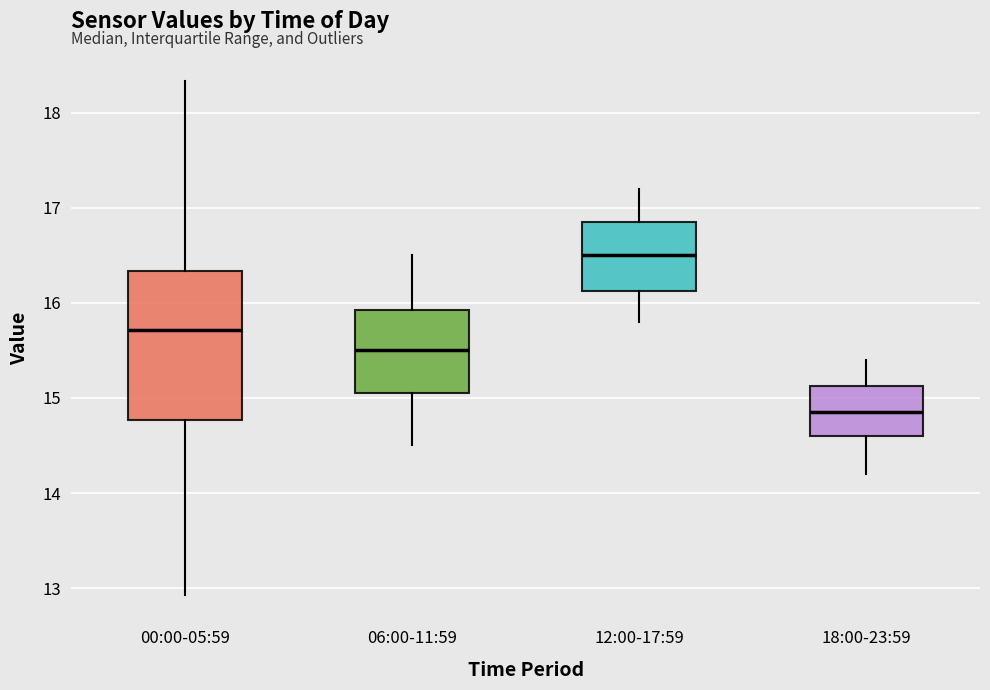

Which box's median line is the highest?

12:00-17:59